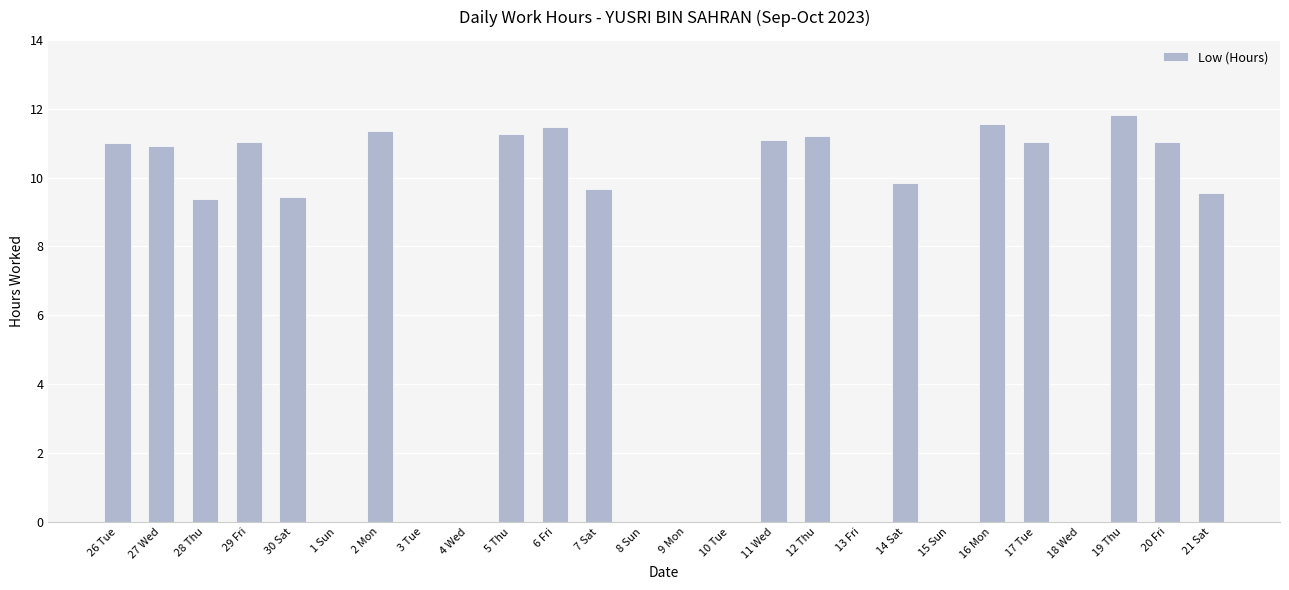

What is the change in value from 27 Wed to 13 Fri?

-10.9